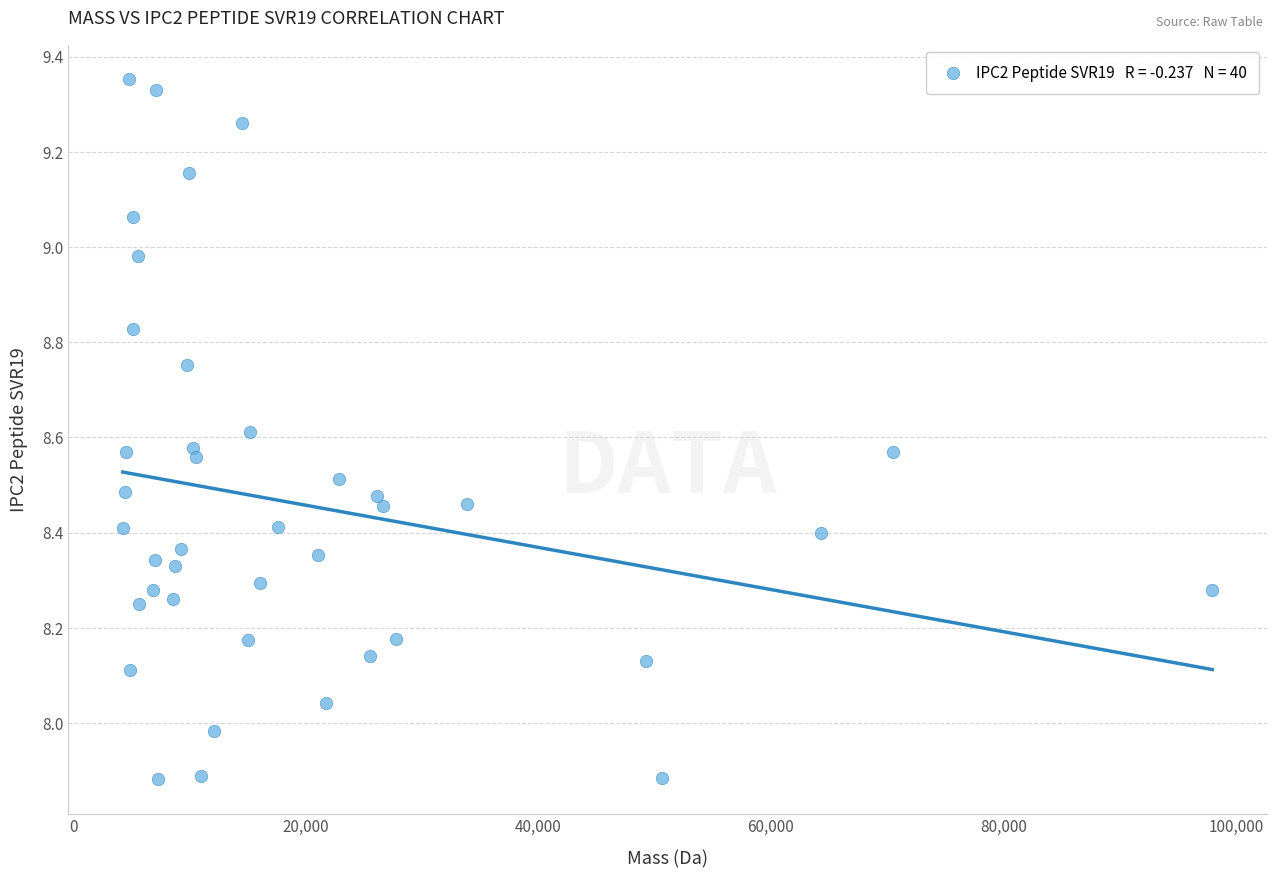

What is the range of X values (max minus min)?

93749.6